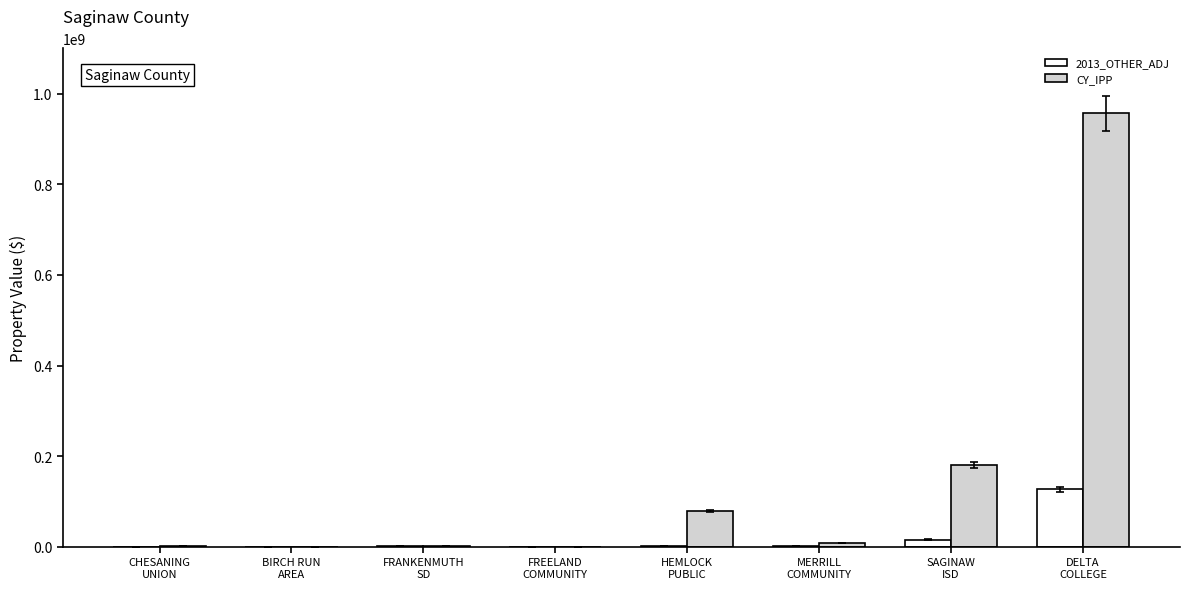

Which series has the largest range (max minus min)?

CY_IPP